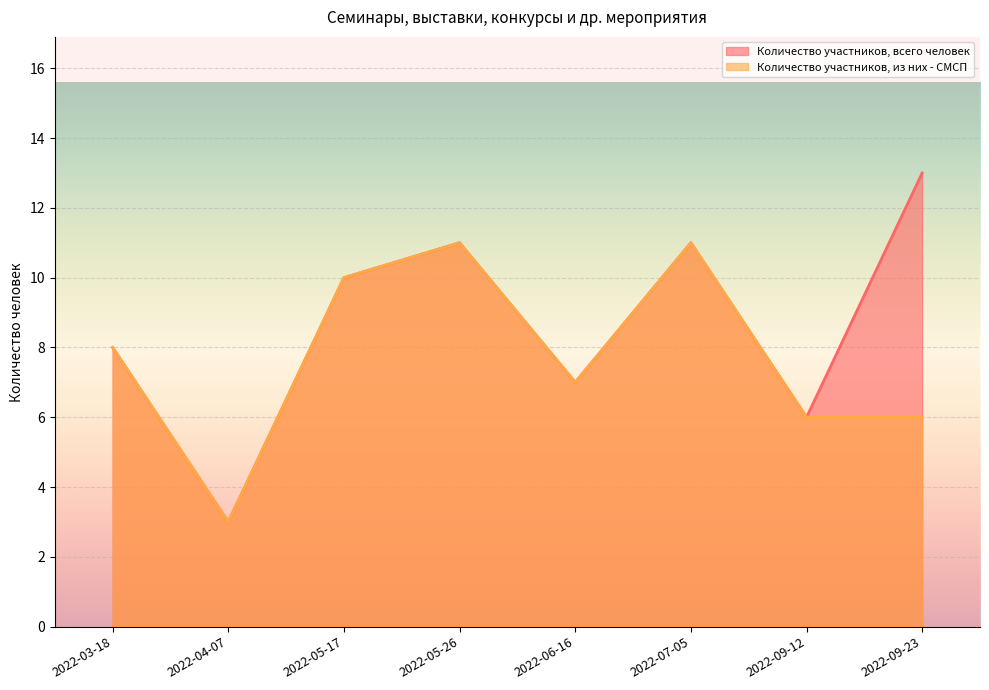

Which category has the lowest value in the Количество участников, всего человек series?

2022-04-07